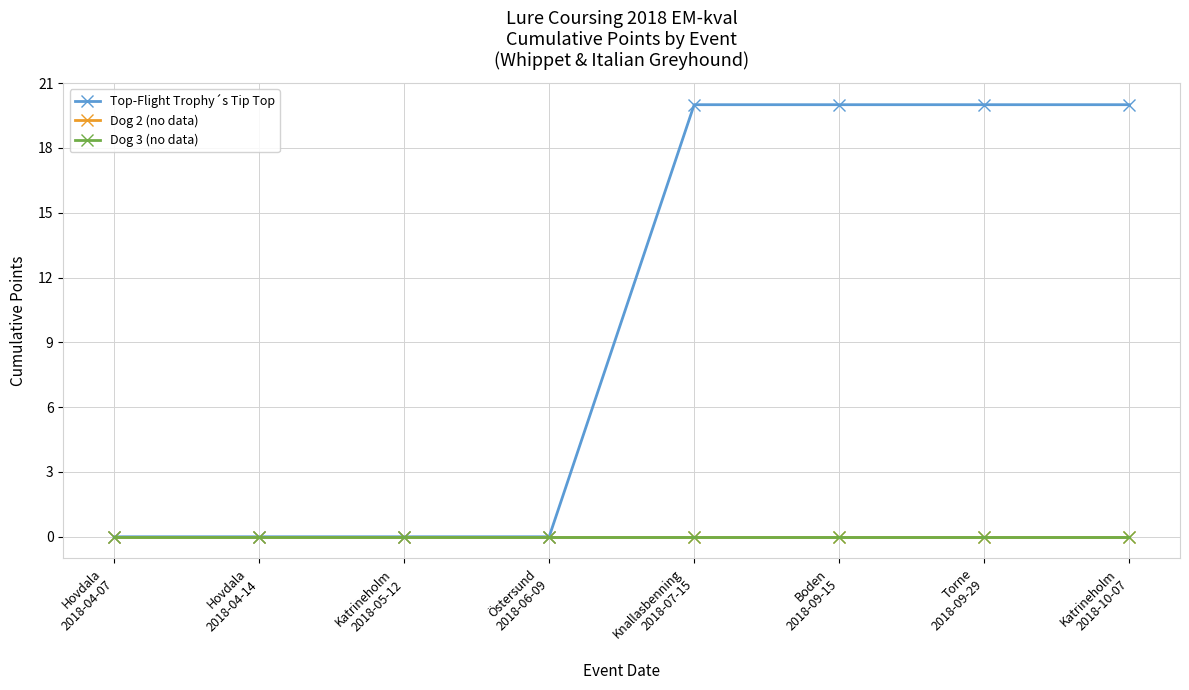

Is this an area chart (filled region under the line)?

No